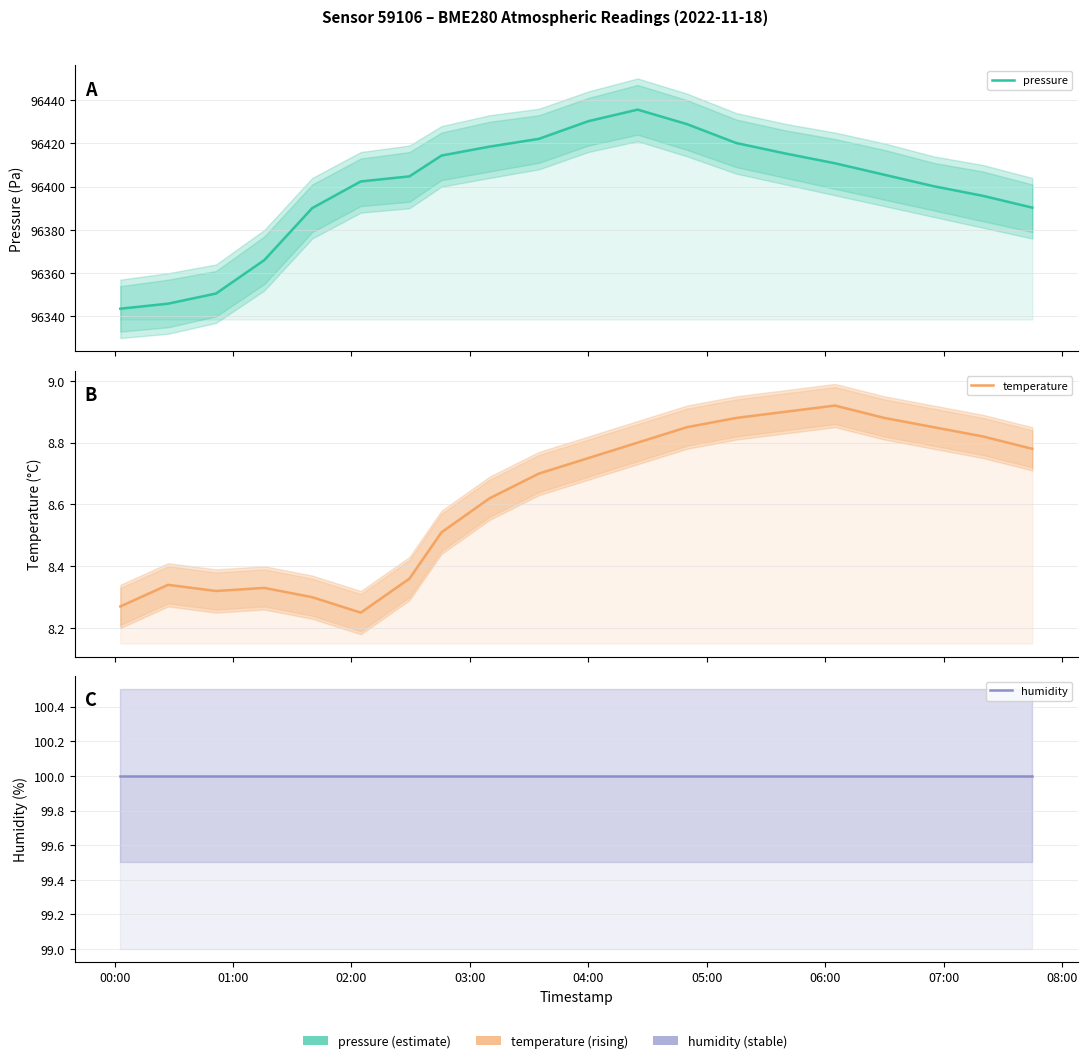

At how many categories does at least one series exceed 61025?

20